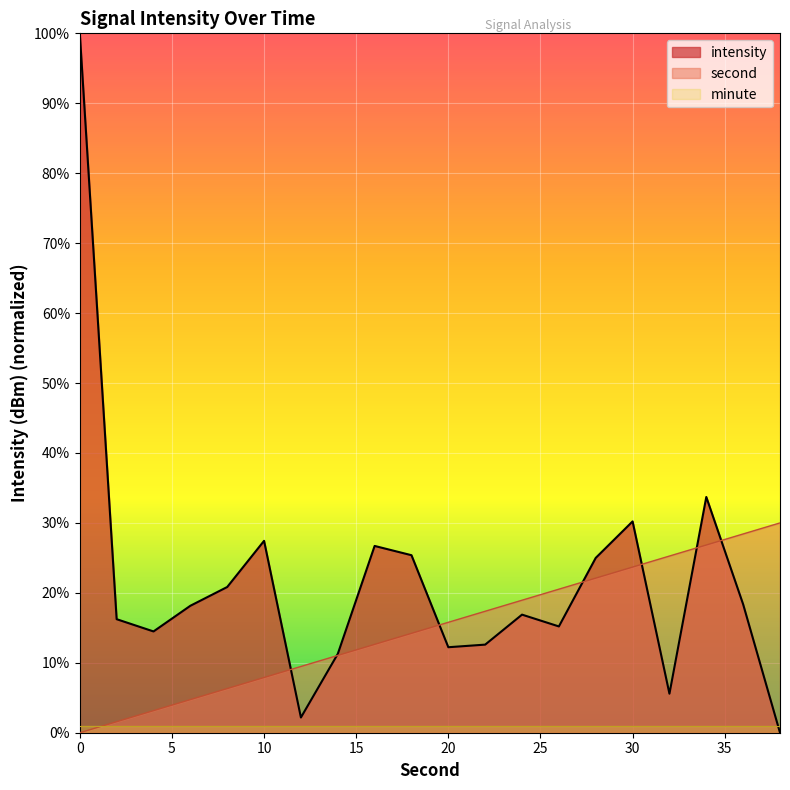

Between 30 and 34, which is larger?

34